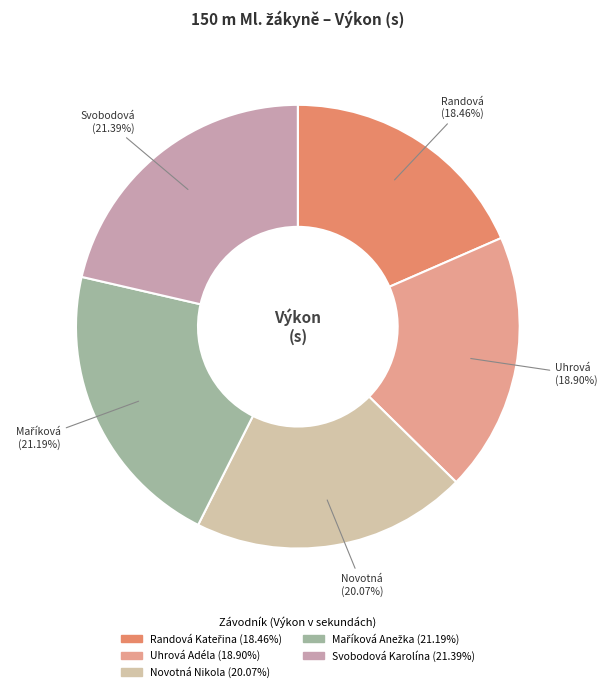

How many slices are in this pie chart?

5